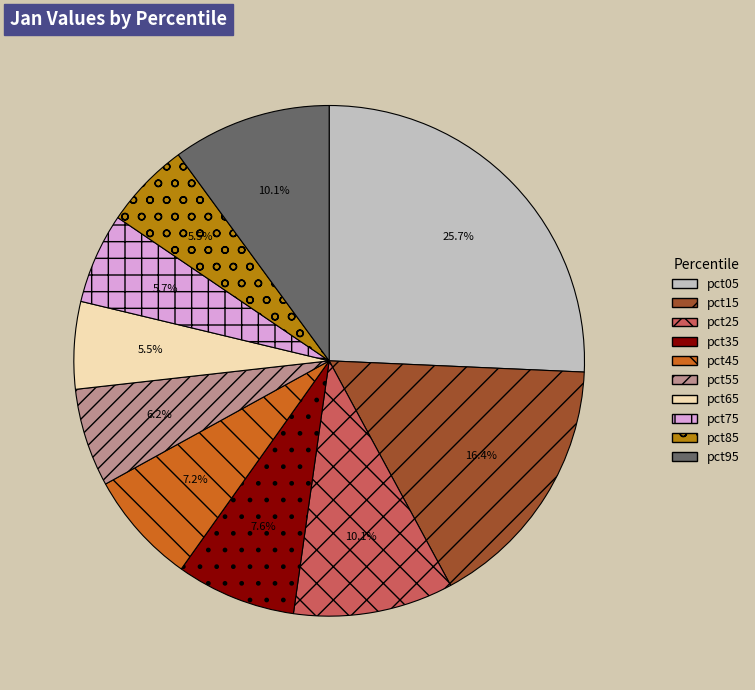

To the nearest percent, what is the difference between the largest and smallest slice percentages?

20%